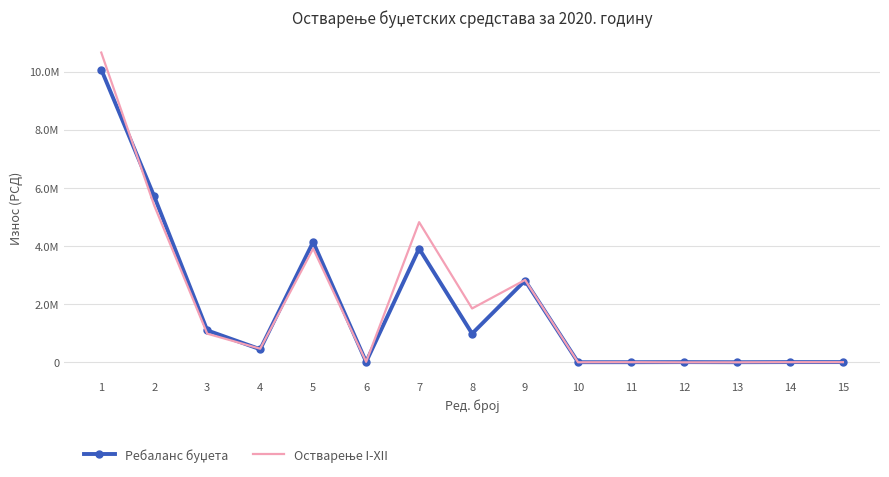

What is the difference between the second highest and minimum values in the Ребаланс буџета series?

5703000.0